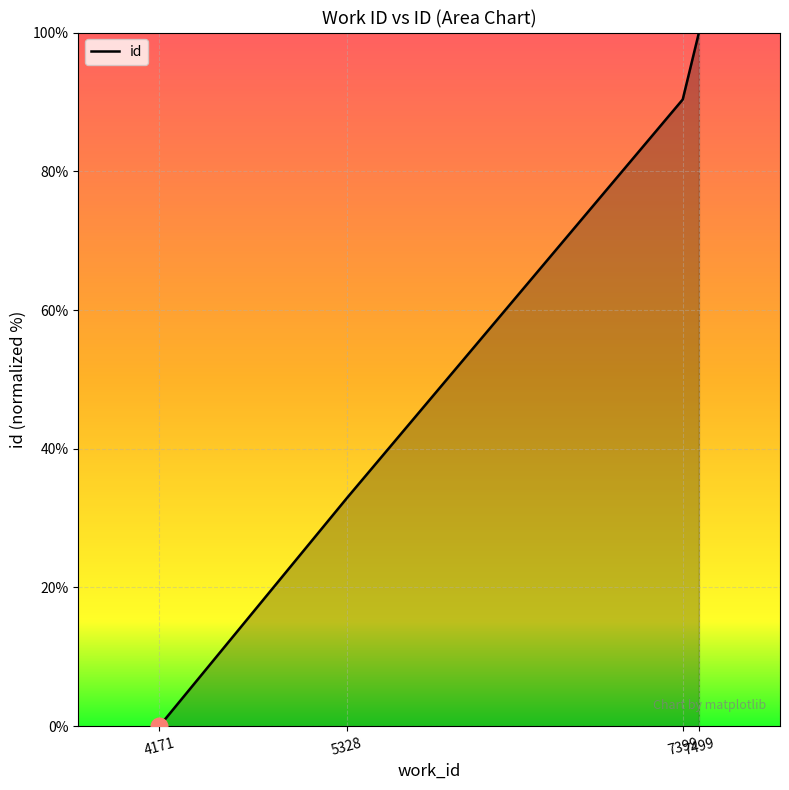

At which category does the chart reach its minimum across all series?

4171